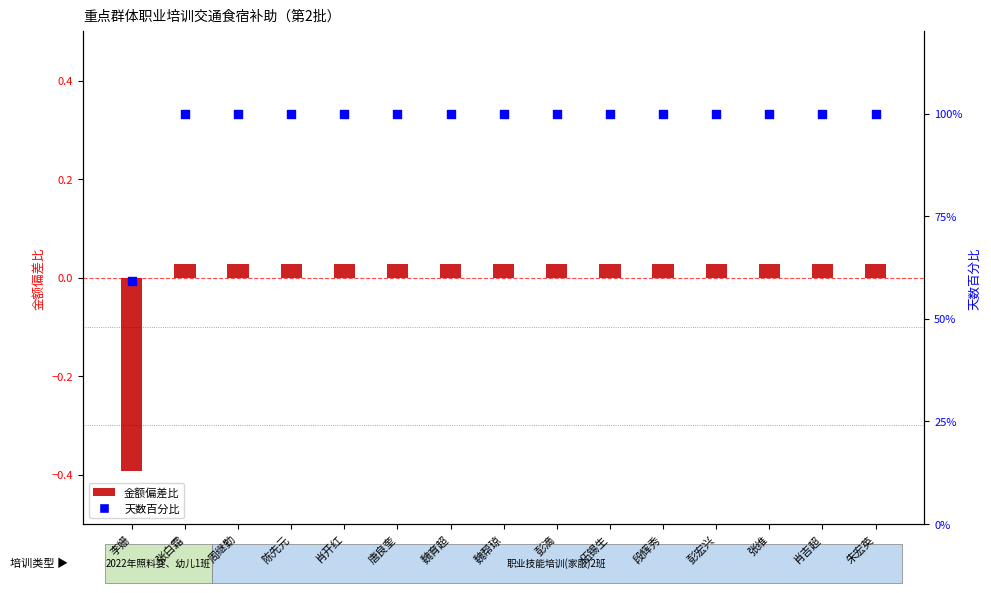

Which series contains the lowest Y value?

金额偏差比